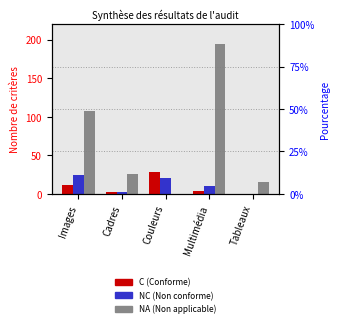

At which category is the sum across all series the highest?

Multimédia